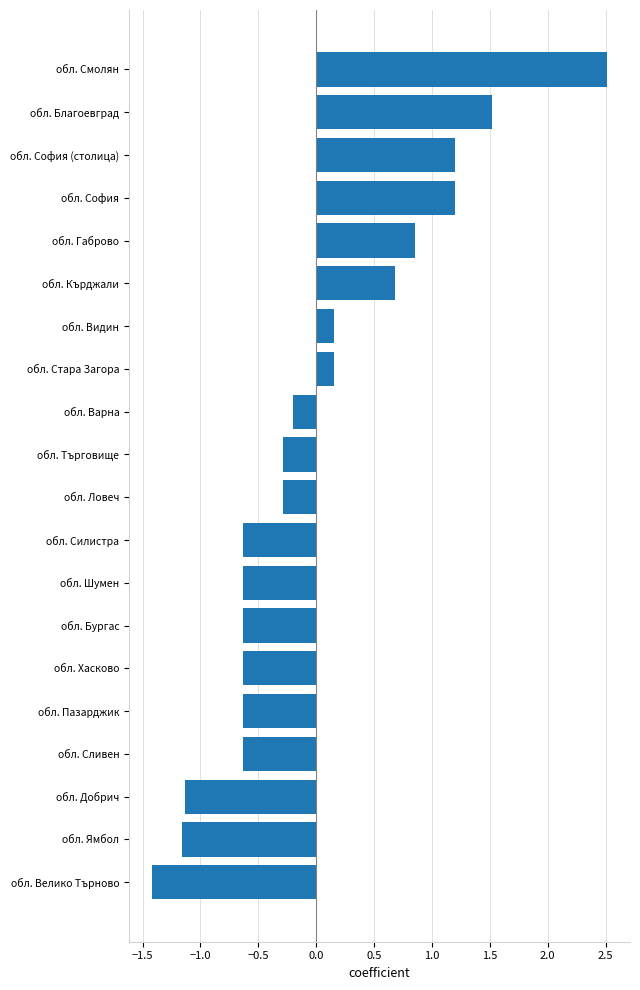

What value does the data have at обл. Бургас?

-0.6